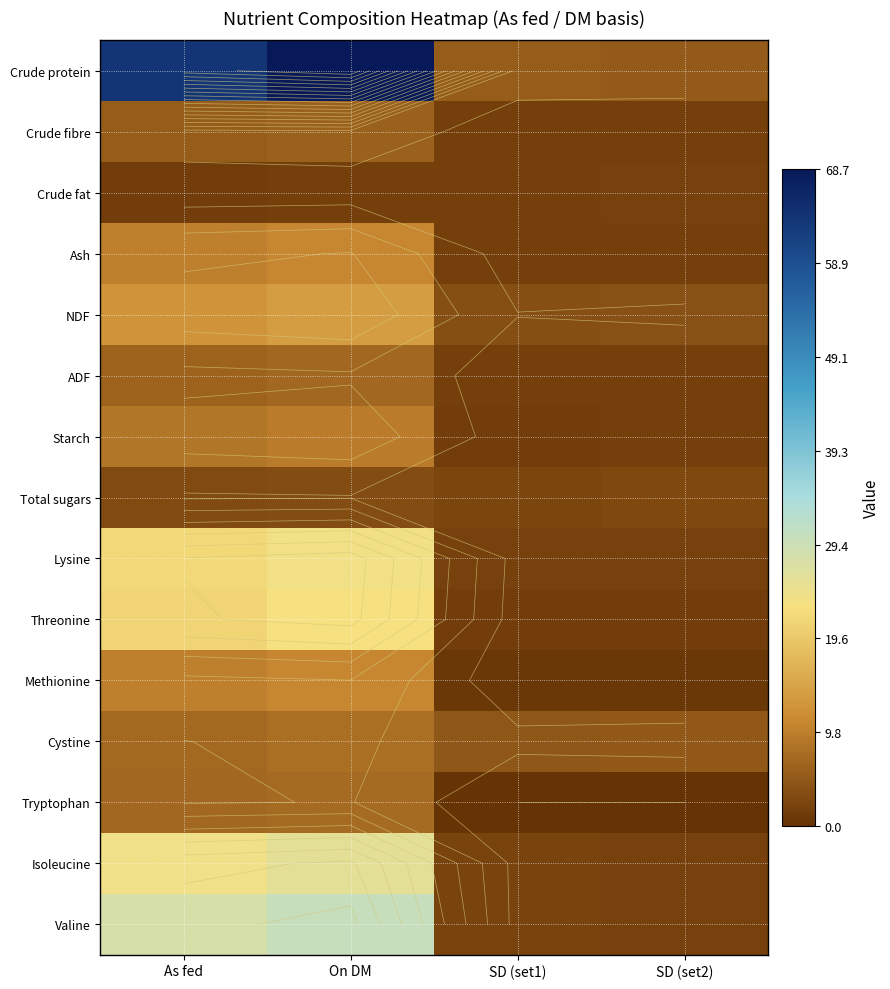

Which has a higher value, On DM or SD (set1)?

On DM